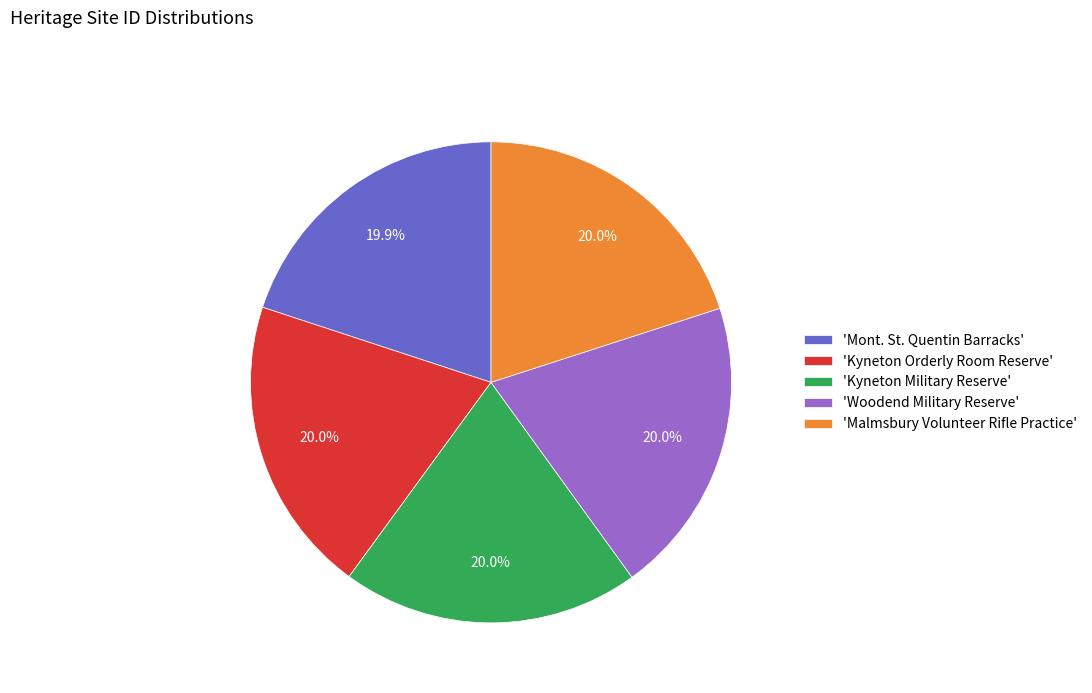

Count the number of slices in the pie.

5